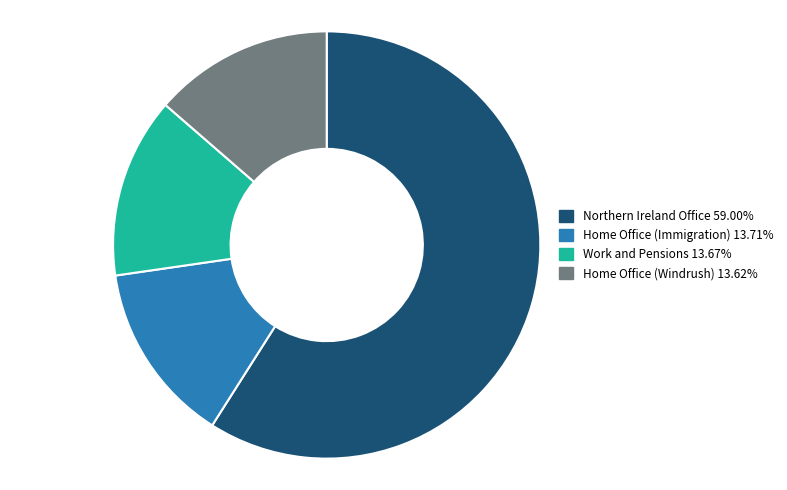

Is Northern Ireland Office the majority of the pie?

Yes